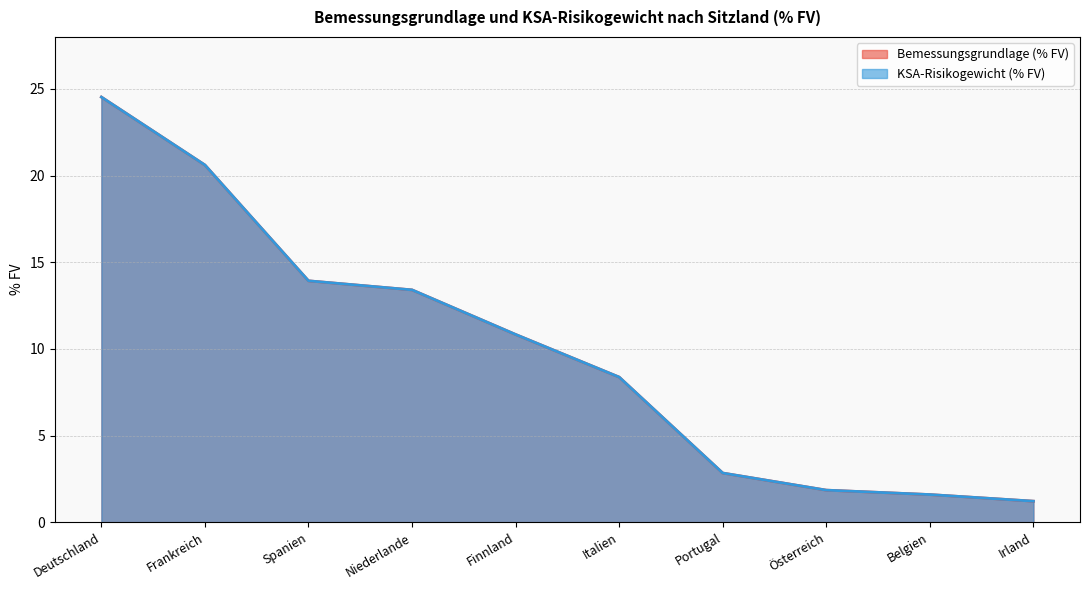

The Bemessungsgrundlage (% FV) series shows 10.1 at Frankreich. True or false?

False